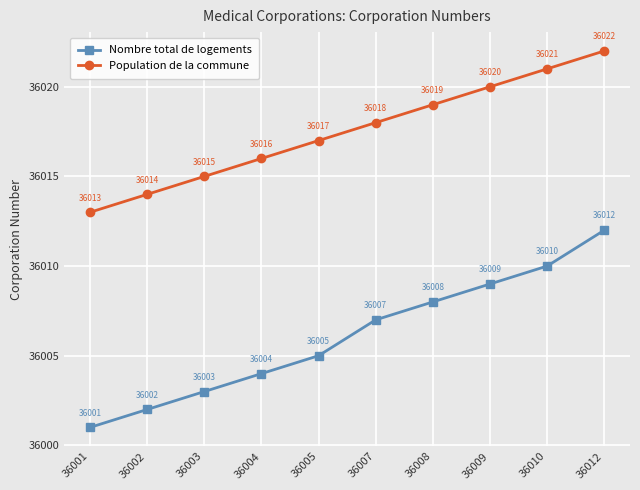

Rank the series by their average value, from lowest to highest.

Nombre total de logements, Population de la commune